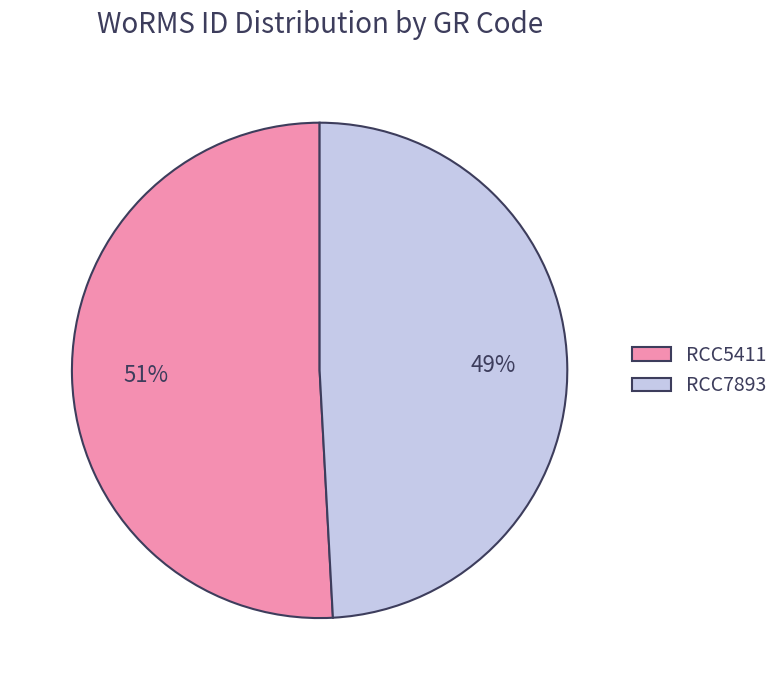

Between RCC7893 and RCC5411, which is larger?

RCC5411